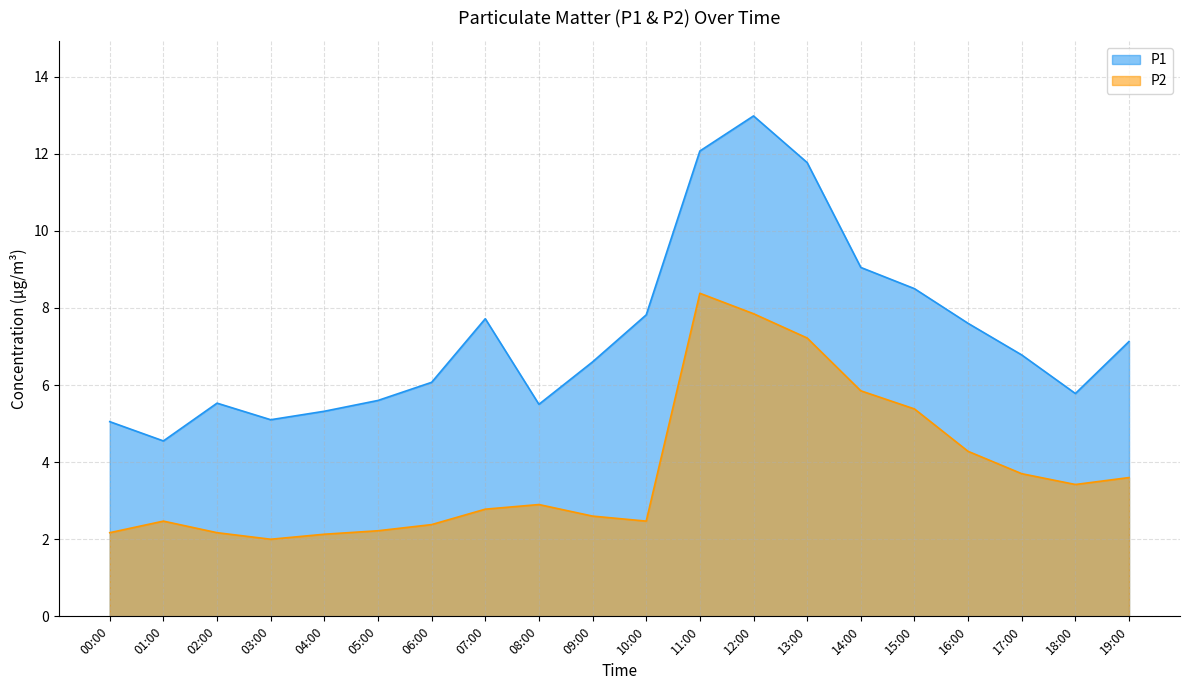

At which label does P1 reach its minimum?

01:00